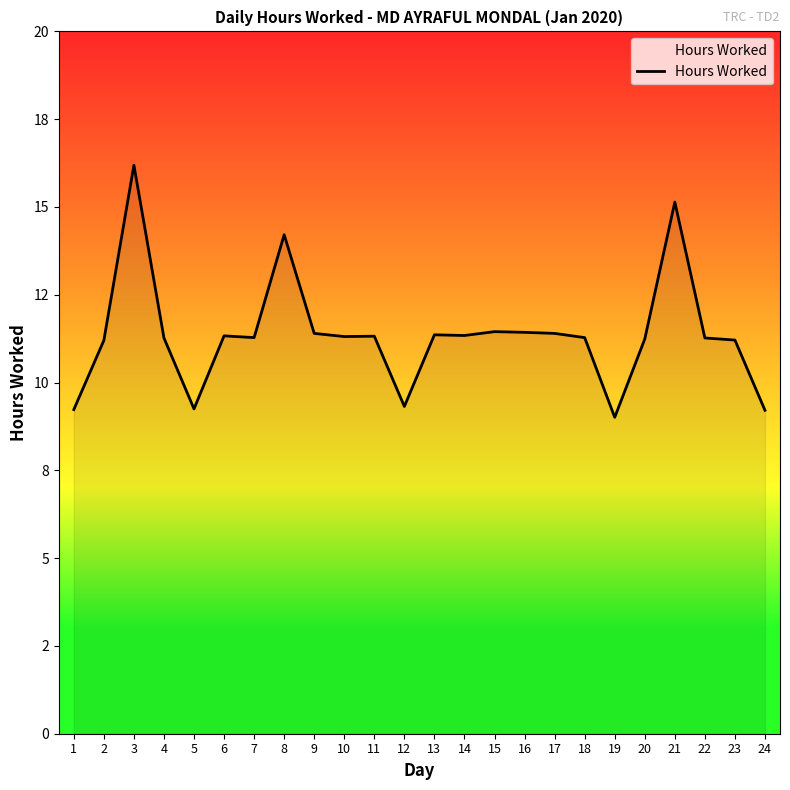

Does the chart display data point markers on the line(s)?

No